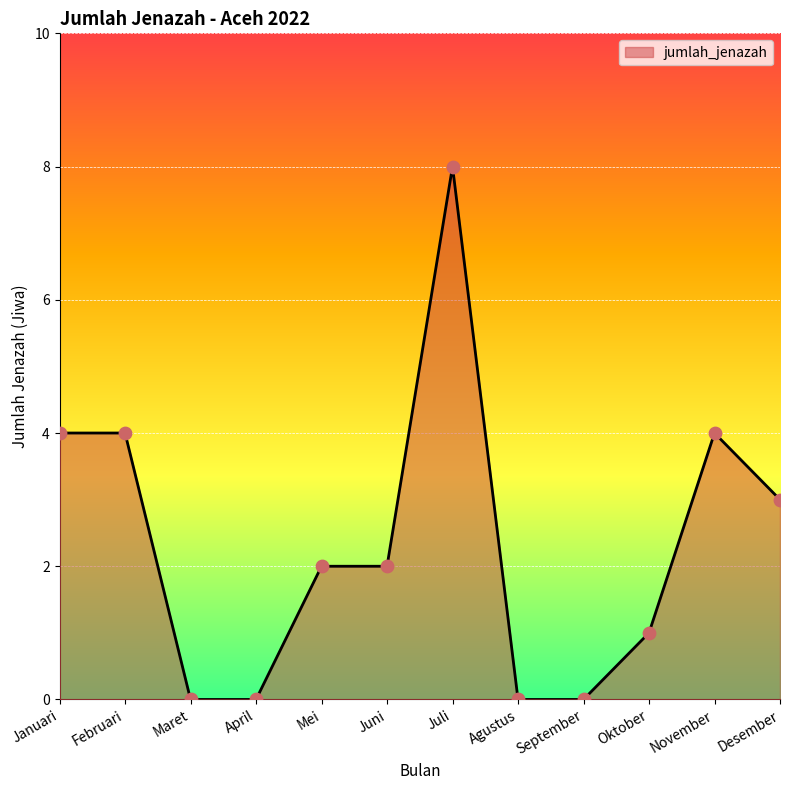

What is the change in value from September to November?

+4